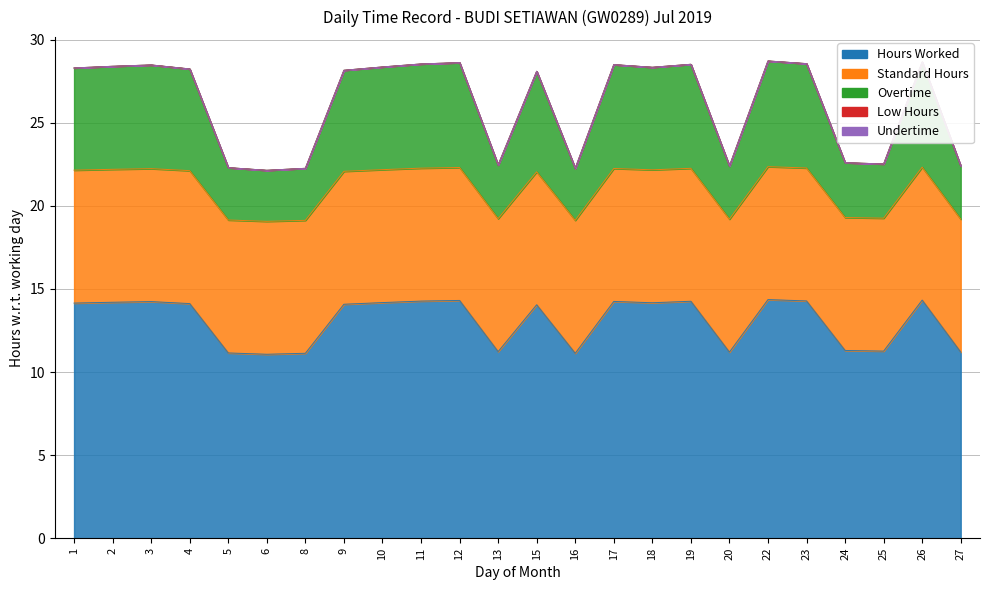

Reading left to right, transcribe all the data shown in this chart.

Hours Worked: 1=14.2	2=14.2	3=14.2	4=14.1	5=11.2	6=11.1	8=11.1	9=14.1	10=14.2	11=14.3	12=14.3	13=11.2	15=14.1	16=11.1	17=14.2	18=14.2	19=14.3	20=11.2	22=14.4	23=14.3	24=11.3	25=11.3	26=14.3	27=11.2
Standard Hours: 1=8.0	2=8.0	3=8.0	4=8.0	5=8.0	6=8.0	8=8.0	9=8.0	10=8.0	11=8.0	12=8.0	13=8.0	15=8.0	16=8.0	17=8.0	18=8.0	19=8.0	20=8.0	22=8.0	23=8.0	24=8.0	25=8.0	26=8.0	27=8.0
Overtime: 1=6.2	2=6.2	3=6.2	4=6.1	5=3.1	6=3.1	8=3.1	9=6.1	10=6.2	11=6.3	12=6.3	13=3.2	15=6.0	16=3.1	17=6.2	18=6.2	19=6.3	20=3.2	22=6.4	23=6.3	24=3.3	25=3.3	26=6.3	27=3.2
Low Hours: 1=0.0	2=0.0	3=0.0	4=0.0	5=0.0	6=0.0	8=0.0	9=0.0	10=0.0	11=0.0	12=0.0	13=0.0	15=0.0	16=0.0	17=0.0	18=0.0	19=0.0	20=0.0	22=0.0	23=0.0	24=0.0	25=0.0	26=0.0	27=0.0
Undertime: 1=0.0	2=0.0	3=0.0	4=0.0	5=0.0	6=0.0	8=0.0	9=0.0	10=0.0	11=0.0	12=0.0	13=0.0	15=0.0	16=0.0	17=0.0	18=0.0	19=0.0	20=0.0	22=0.0	23=0.0	24=0.0	25=0.0	26=0.0	27=0.0